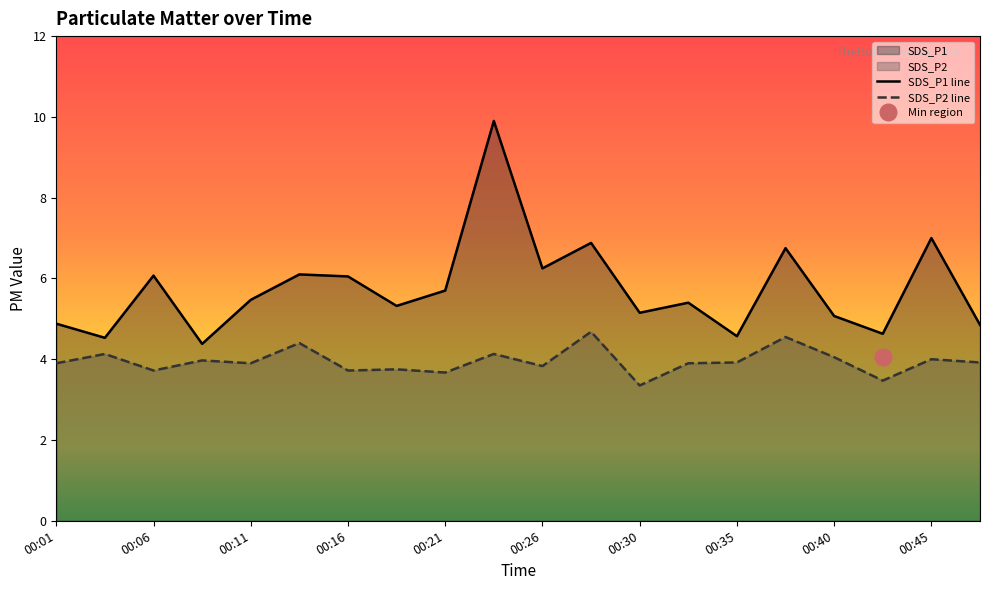

At which category does SDS_P1 reach its first local peak?

00:06